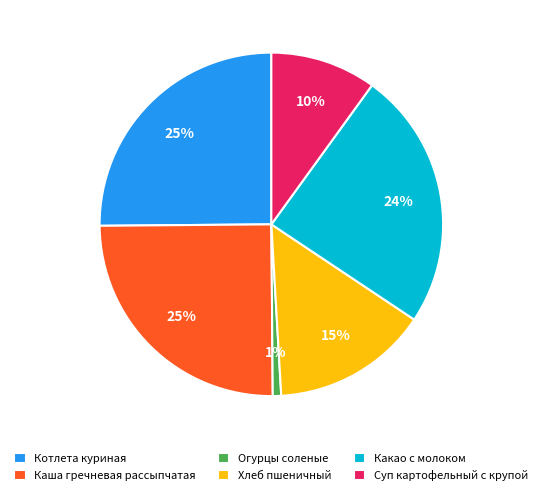

The Суп картофельный с крупой slice represents 1% of the pie. True or false?

False